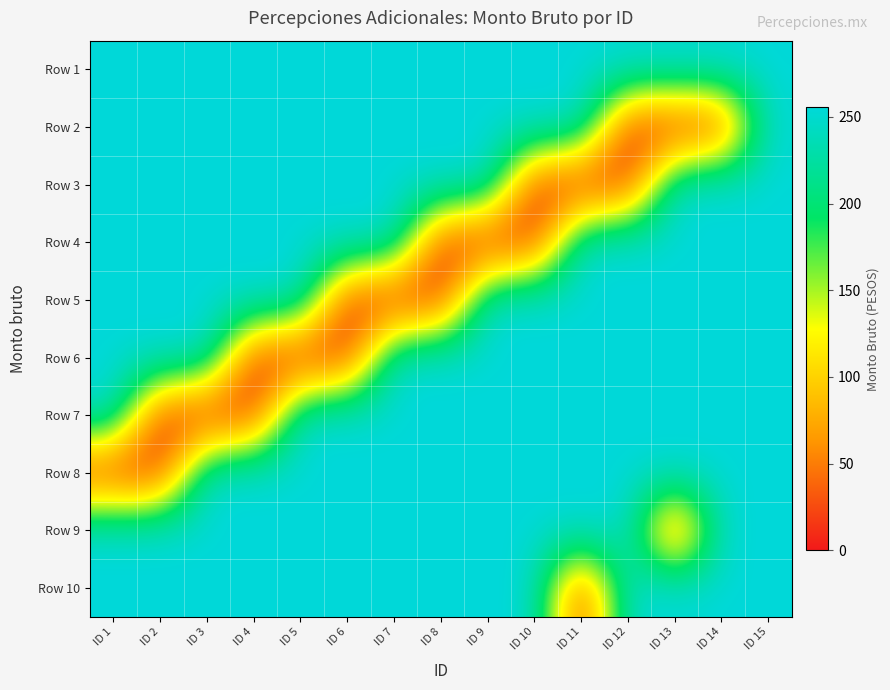

Reading left to right, extract all data points from this chart.

Row 1: ID 1=255.6	ID 2=255.6	ID 3=255.6	ID 4=255.6	ID 5=255.6	ID 6=255.6	ID 7=255.6	ID 8=255.6	ID 9=255.6	ID 10=255.6	ID 11=255.6	ID 12=255.6	ID 13=255.6	ID 14=255.6	ID 15=255.6
Row 2: ID 1=255.6	ID 2=255.6	ID 3=255.6	ID 4=255.6	ID 5=255.6	ID 6=255.6	ID 7=255.6	ID 8=255.6	ID 9=255.6	ID 10=255.6	ID 11=255.6	ID 12=0.0	ID 13=0.0	ID 14=0.0	ID 15=255.6
Row 3: ID 1=255.6	ID 2=255.6	ID 3=255.6	ID 4=255.6	ID 5=255.6	ID 6=255.6	ID 7=255.6	ID 8=255.6	ID 9=255.6	ID 10=0.0	ID 11=0.0	ID 12=0.0	ID 13=255.6	ID 14=255.6	ID 15=255.6
Row 4: ID 1=255.6	ID 2=255.6	ID 3=255.6	ID 4=255.6	ID 5=255.6	ID 6=255.6	ID 7=255.6	ID 8=0.0	ID 9=0.0	ID 10=0.0	ID 11=255.6	ID 12=255.6	ID 13=255.6	ID 14=255.6	ID 15=255.6
Row 5: ID 1=255.6	ID 2=255.6	ID 3=255.6	ID 4=255.6	ID 5=255.6	ID 6=0.0	ID 7=0.0	ID 8=0.0	ID 9=255.6	ID 10=255.6	ID 11=255.6	ID 12=255.6	ID 13=255.6	ID 14=255.6	ID 15=255.6
Row 6: ID 1=255.6	ID 2=255.6	ID 3=255.6	ID 4=0.0	ID 5=0.0	ID 6=0.0	ID 7=255.6	ID 8=255.6	ID 9=255.6	ID 10=255.6	ID 11=255.6	ID 12=255.6	ID 13=255.6	ID 14=255.6	ID 15=255.6
Row 7: ID 1=255.6	ID 2=0.0	ID 3=0.0	ID 4=0.0	ID 5=255.6	ID 6=255.6	ID 7=255.6	ID 8=255.6	ID 9=255.6	ID 10=255.6	ID 11=255.6	ID 12=255.6	ID 13=255.6	ID 14=255.6	ID 15=255.6
Row 8: ID 1=0.0	ID 2=0.0	ID 3=255.6	ID 4=255.6	ID 5=255.6	ID 6=255.6	ID 7=255.6	ID 8=255.6	ID 9=255.6	ID 10=255.6	ID 11=255.6	ID 12=255.6	ID 13=255.6	ID 14=255.6	ID 15=255.6
Row 9: ID 1=255.6	ID 2=255.6	ID 3=255.6	ID 4=255.6	ID 5=255.6	ID 6=255.6	ID 7=255.6	ID 8=255.6	ID 9=255.6	ID 10=255.6	ID 11=255.6	ID 12=255.6	ID 13=0.0	ID 14=255.6	ID 15=255.6
Row 10: ID 1=255.6	ID 2=255.6	ID 3=255.6	ID 4=255.6	ID 5=255.6	ID 6=255.6	ID 7=255.6	ID 8=255.6	ID 9=255.6	ID 10=255.6	ID 11=0.0	ID 12=255.6	ID 13=255.6	ID 14=255.6	ID 15=255.6